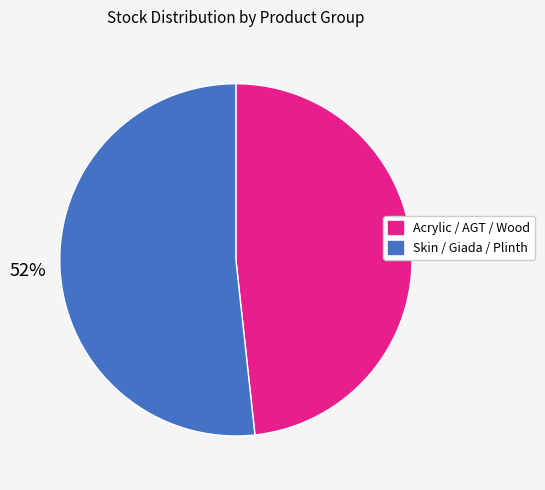

Does any single category account for the majority?

Yes